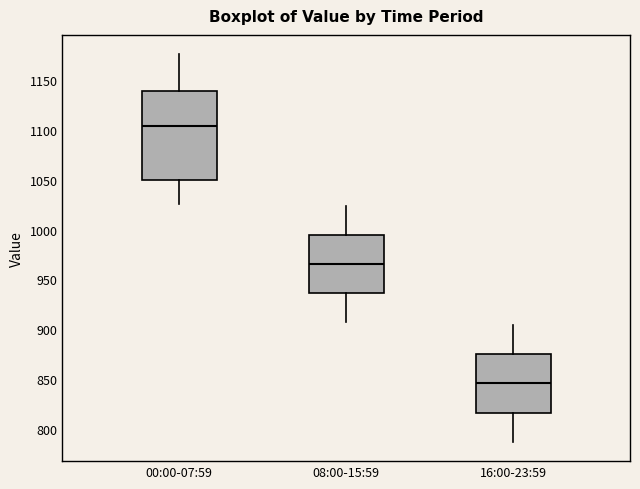

Which box has the highest median line?

00:00-07:59